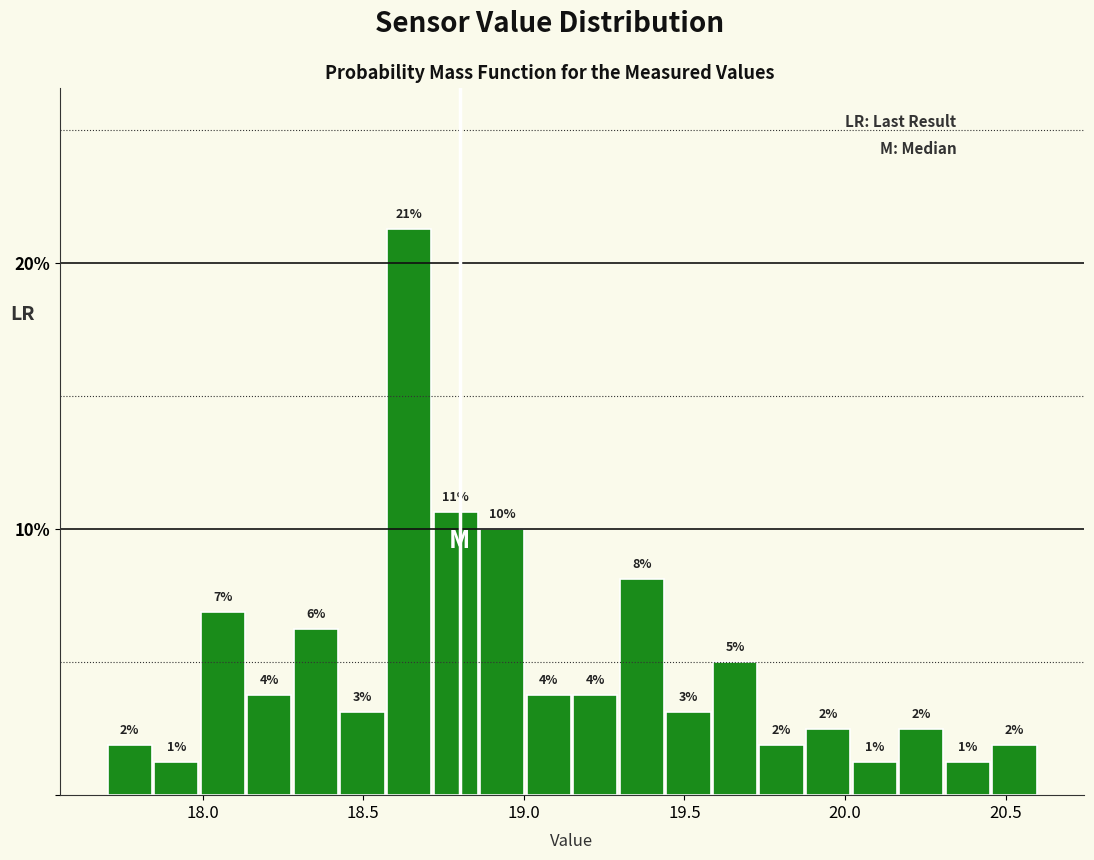

Read against the x-axis, roughly where is the centre of the tallest bar?

18.65